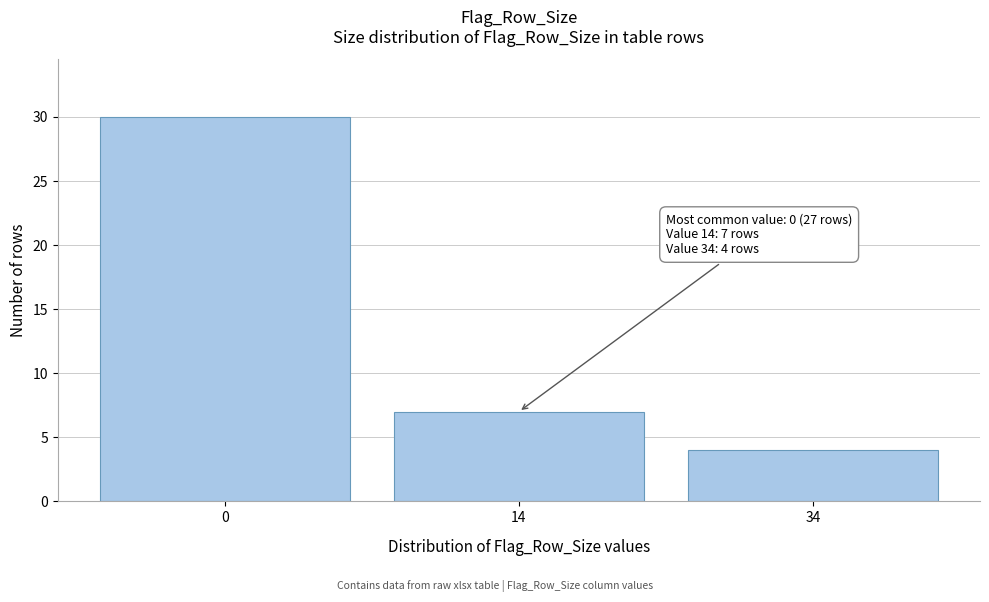

Reading left to right, list all the values displayed in this chart.

0=30	14=7	34=4